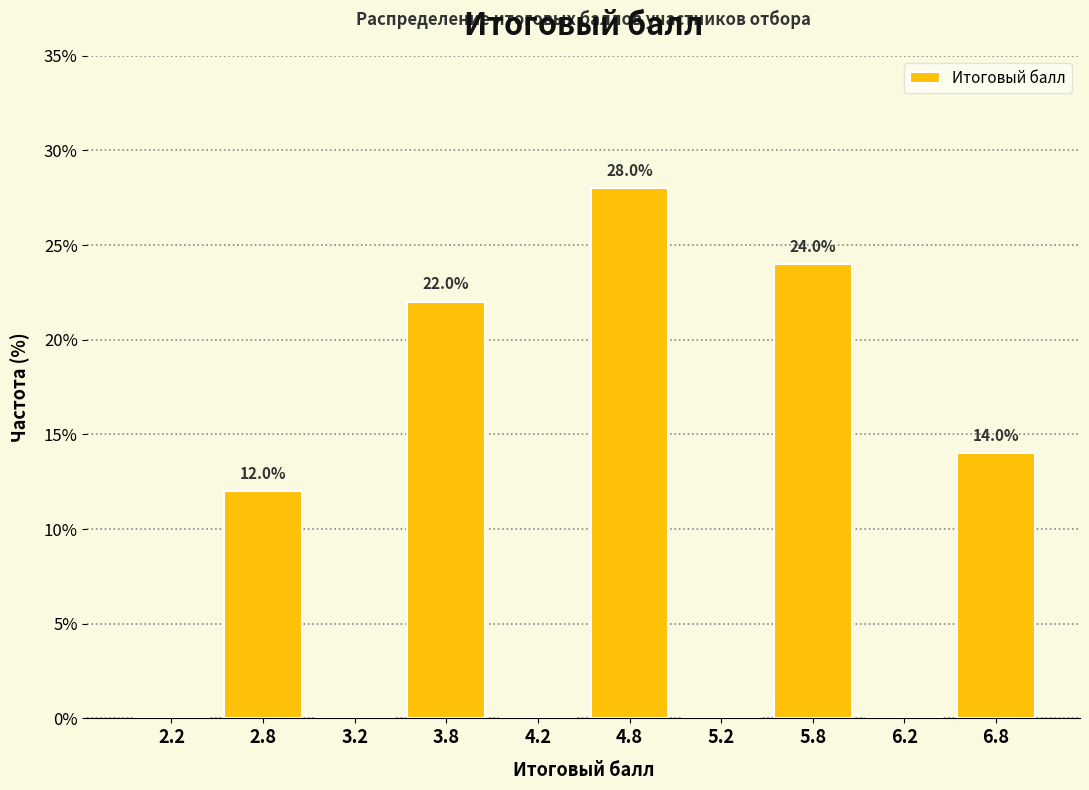

Over which range of the x-axis is the bar tallest?

4.5 to 5.0